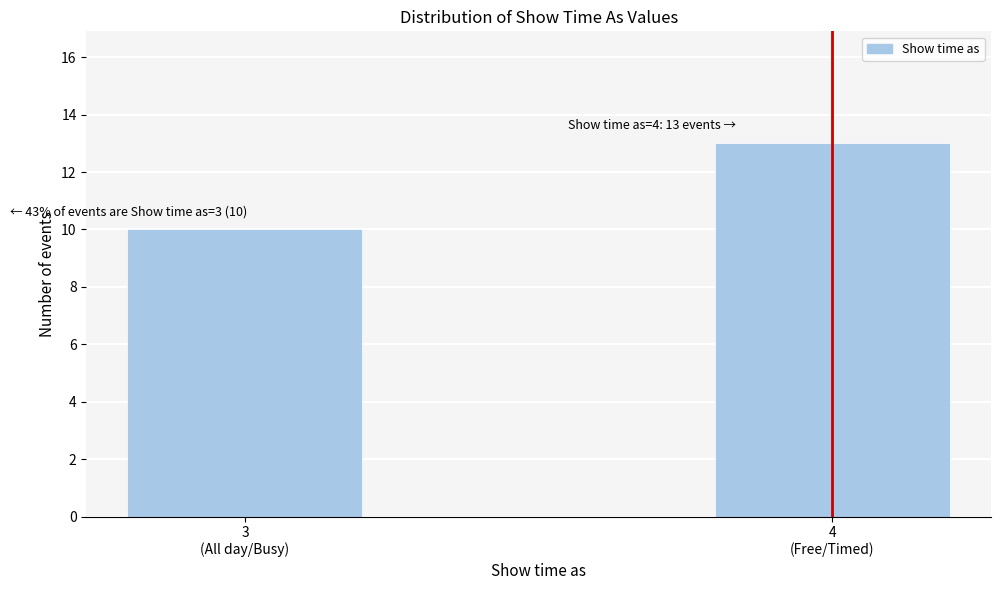

Reading right to left, transcribe all the data shown in this chart.

13	10